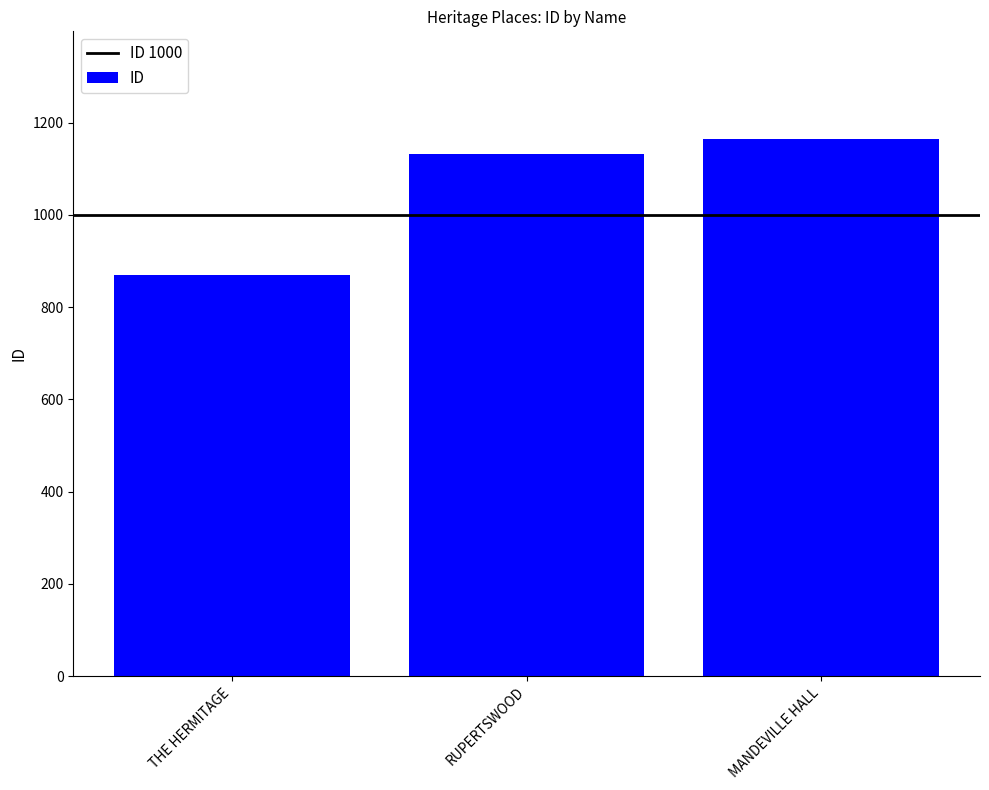

Between RUPERTSWOOD and MANDEVILLE HALL, which is larger?

MANDEVILLE HALL